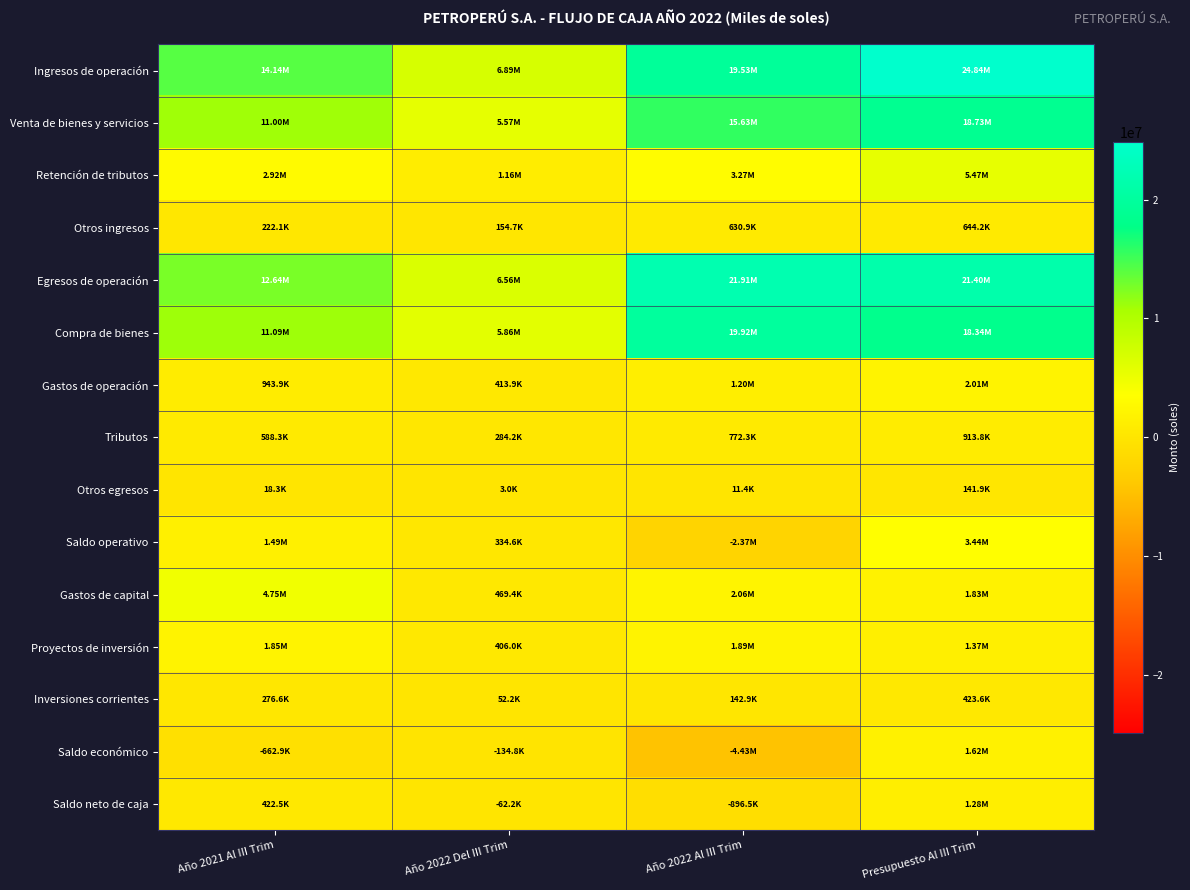

Reading right to left, list all the values displayed in this chart.

Ingresos de operación: Presupuesto Al III Trim=24840555.9	Año 2022 Al III Trim=19534782.7	Año 2022 Del III Trim=6891308.1	Año 2021 Al III Trim=14136947.1
Venta de bienes y servicios: Presupuesto Al III Trim=18725484.5	Año 2022 Al III Trim=15633290.9	Año 2022 Del III Trim=5574629.3	Año 2021 Al III Trim=10996140.0
Retención de tributos: Presupuesto Al III Trim=5470890.9	Año 2022 Al III Trim=3270604.6	Año 2022 Del III Trim=1161968.0	Año 2021 Al III Trim=2918734.2
Otros ingresos: Presupuesto Al III Trim=644180.4	Año 2022 Al III Trim=630887.2	Año 2022 Del III Trim=154710.8	Año 2021 Al III Trim=222072.8
Egresos de operación: Presupuesto Al III Trim=21400156.5	Año 2022 Al III Trim=21908436.2	Año 2022 Del III Trim=6556715.8	Año 2021 Al III Trim=12644620.3
Compra de bienes: Presupuesto Al III Trim=18336439.1	Año 2022 Al III Trim=19920668.9	Año 2022 Del III Trim=5855607.4	Año 2021 Al III Trim=11094180.7
Gastos de operación: Presupuesto Al III Trim=2008042.8	Año 2022 Al III Trim=1204012.3	Año 2022 Del III Trim=413912.3	Año 2021 Al III Trim=943872.3
Tributos: Presupuesto Al III Trim=913819.5	Año 2022 Al III Trim=772335.1	Año 2022 Del III Trim=284156.3	Año 2021 Al III Trim=588288.5
Otros egresos: Presupuesto Al III Trim=141855.1	Año 2022 Al III Trim=11419.9	Año 2022 Del III Trim=3039.7	Año 2021 Al III Trim=18278.8
Saldo operativo: Presupuesto Al III Trim=3440399.4	Año 2022 Al III Trim=-2373653.5	Año 2022 Del III Trim=334592.3	Año 2021 Al III Trim=1492326.8
Gastos de capital: Presupuesto Al III Trim=1825328.4	Año 2022 Al III Trim=2056508.4	Año 2022 Del III Trim=469398.0	Año 2021 Al III Trim=4750358.3
Proyectos de inversión: Presupuesto Al III Trim=1368433.7	Año 2022 Al III Trim=1888104.9	Año 2022 Del III Trim=406043.1	Año 2021 Al III Trim=1851268.6
Inversiones corrientes: Presupuesto Al III Trim=423626.5	Año 2022 Al III Trim=142936.0	Año 2022 Del III Trim=52172.0	Año 2021 Al III Trim=276623.8
Saldo económico: Presupuesto Al III Trim=1615071.0	Año 2022 Al III Trim=-4430161.8	Año 2022 Del III Trim=-134805.7	Año 2021 Al III Trim=-662859.0
Saldo neto de caja: Presupuesto Al III Trim=1277190.3	Año 2022 Al III Trim=-896510.1	Año 2022 Del III Trim=-62220.9	Año 2021 Al III Trim=422516.3